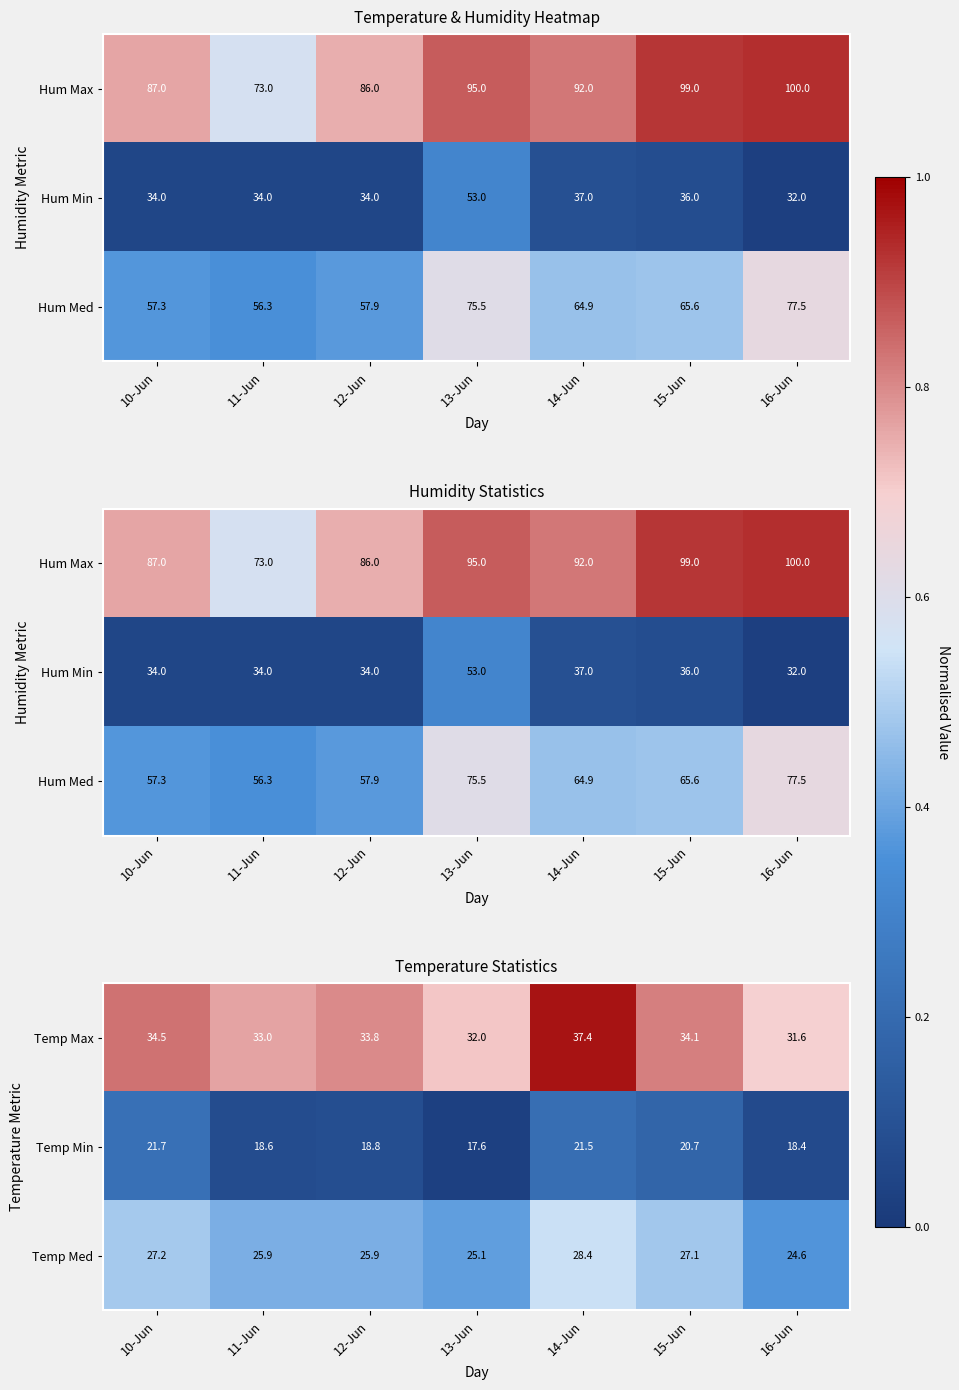

Is it true that Temp Min equals 31.2 at 15-Jun?

False